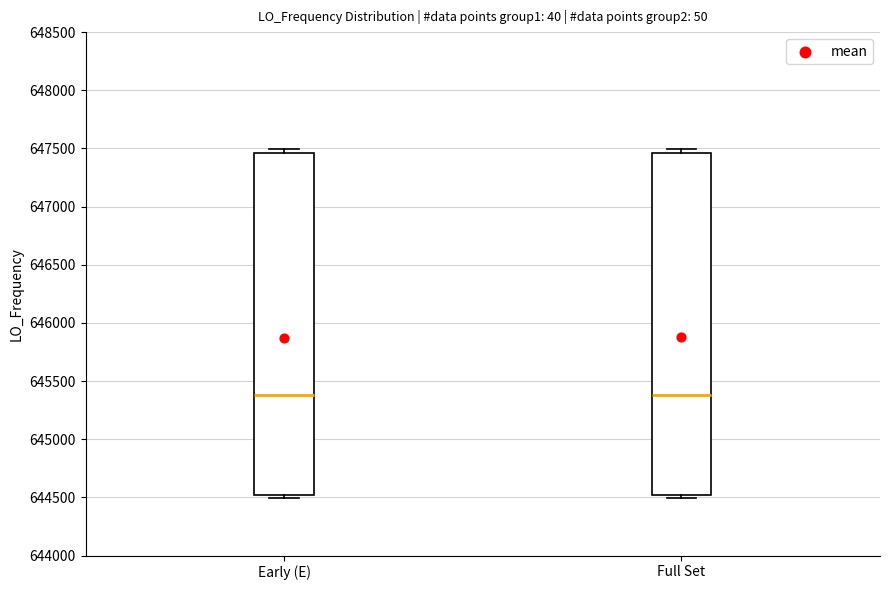

Reading left to right, read every box against the y-axis: the position of its median line, the range the box covers, and the ends of its whiskers. The values are not printed on the chart, so give them approximately, as read against the axis.

Early (E): median 645400, box 644500 to 647450, whiskers 644500 (just below the box's lower edge) to 647500
Full Set: median 645400, box 644500 to 647450, whiskers 644500 (just below the box's lower edge) to 647500